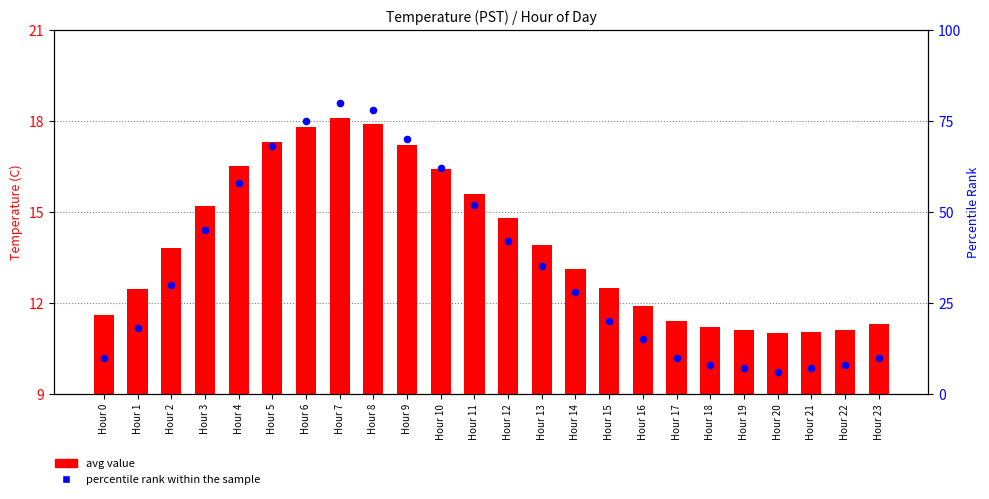

What are all the series names shown in the legend?

avg value, percentile rank within the sample